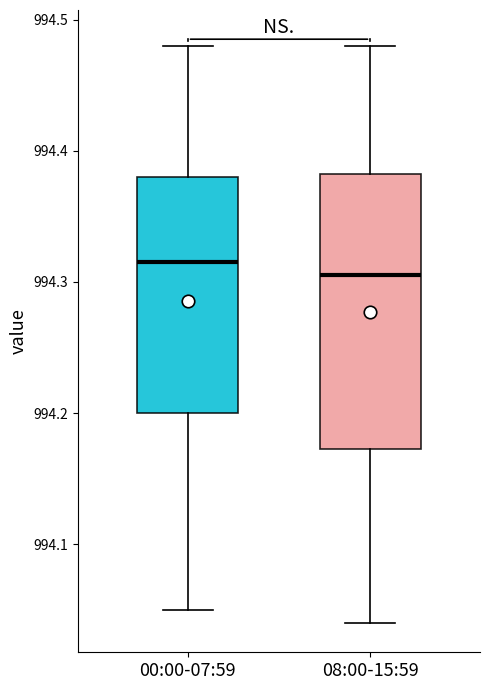

Where does the lower whisker of the box for 00:00-07:59 end on the y-axis? The values are not printed on the chart, so give them approximately, as read against the axis.

994.05